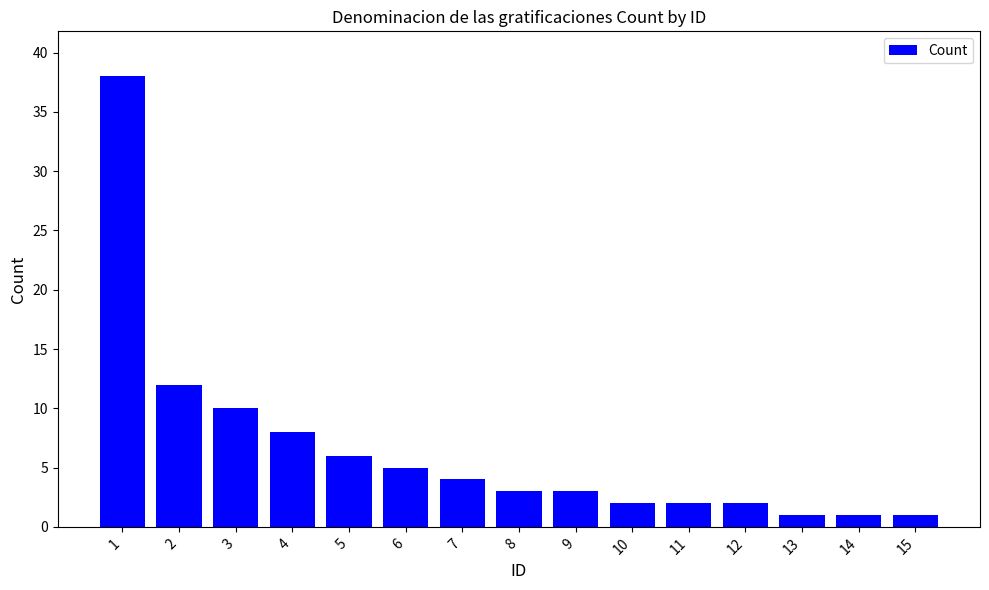

The chart shows a value of 2 at 11. True or false?

True